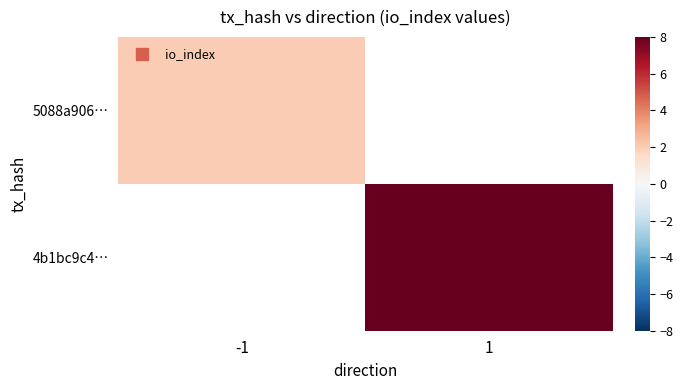

Read the 5088a906… value at -1.

2.0